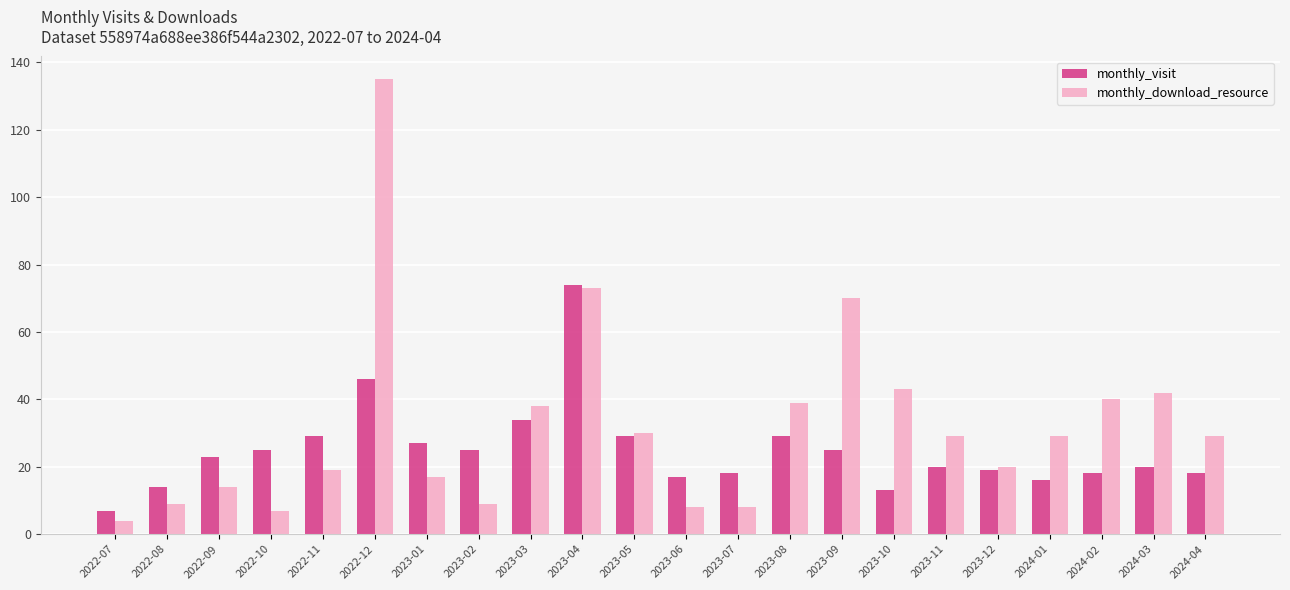

The value of monthly_visit at 2023-06 is 11. True or false?

False